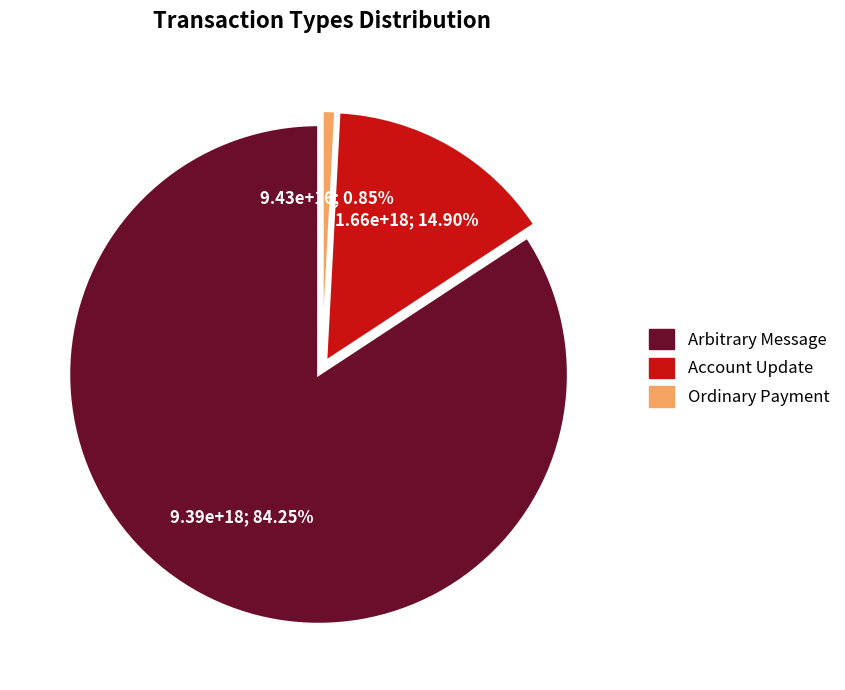

Does Account Update represent more than half of the total?

No